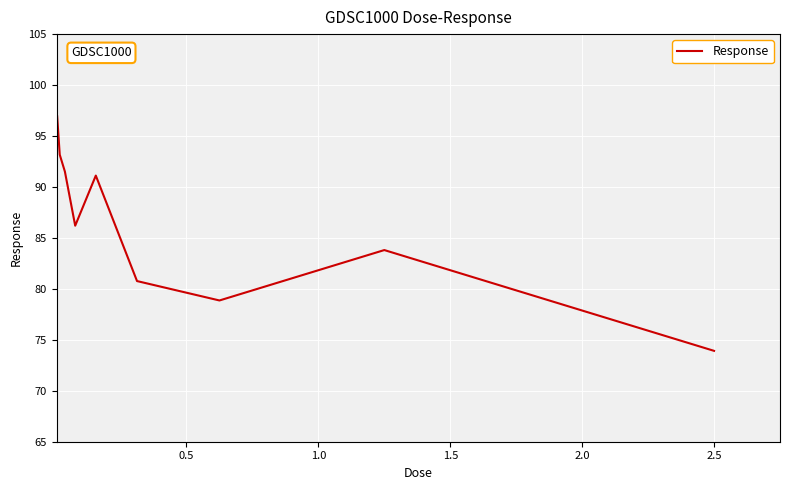

Does the chart display data point markers on the line(s)?

No